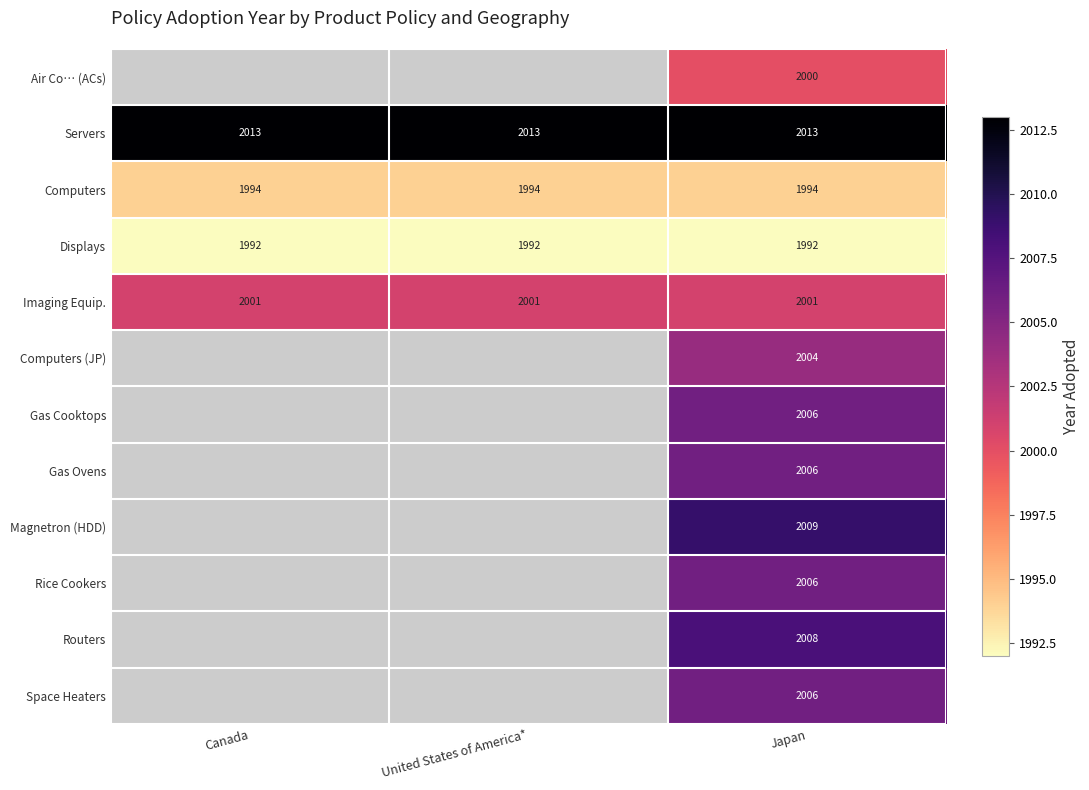

What is the sum of all Servers values?

6039